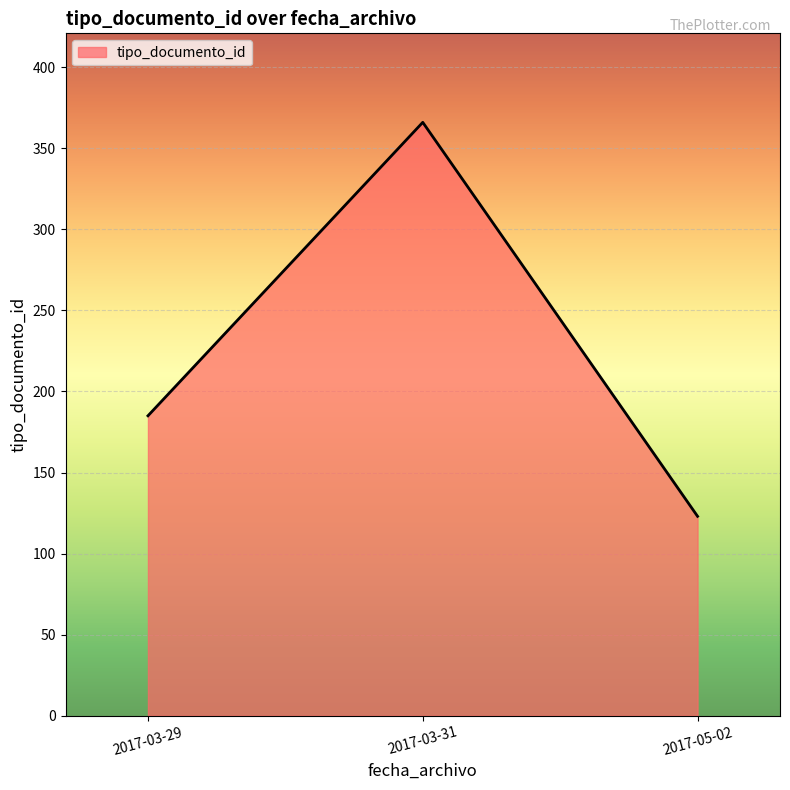

What is the change in value from 2017-03-29 to 2017-05-02?

-62